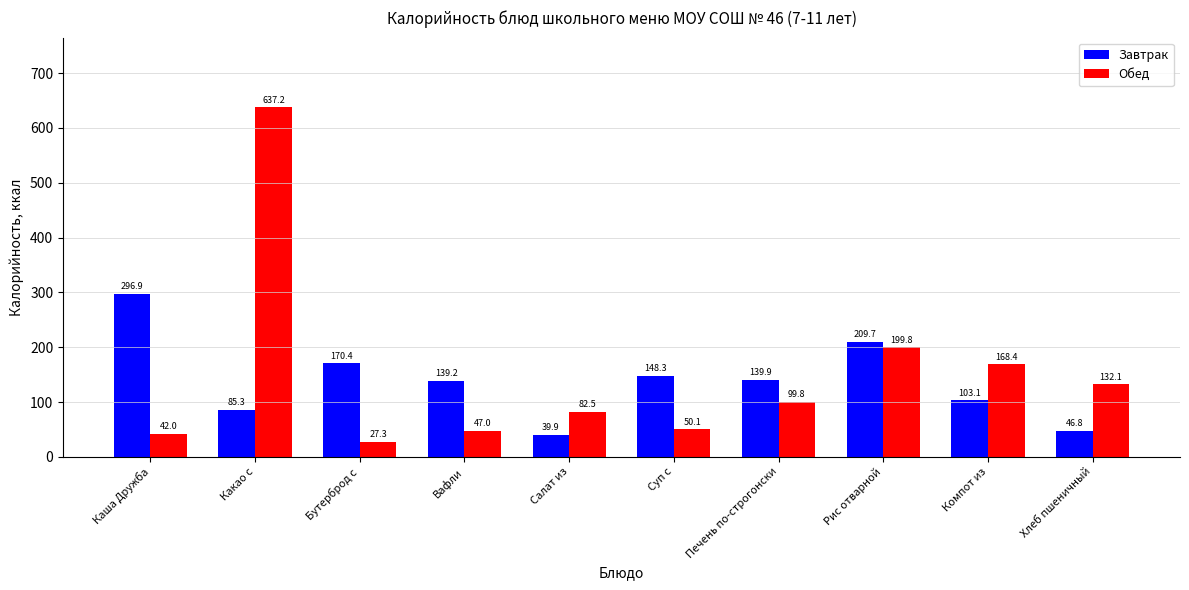

What is the difference between the maximum and minimum values in the Завтрак series?

257.0